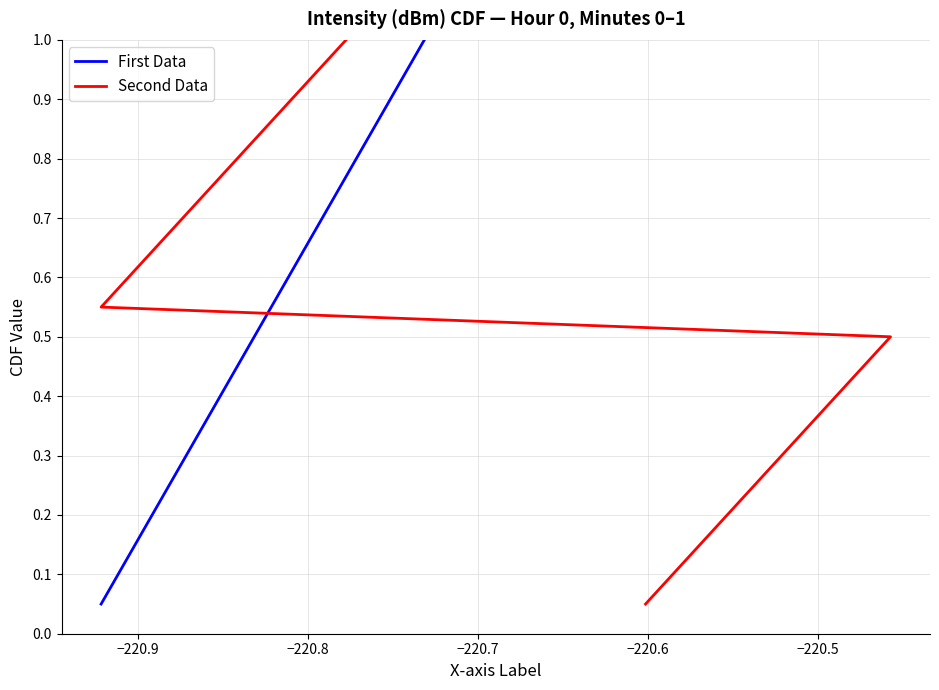

Is it true that Second Data equals 0.5 at 17?

False